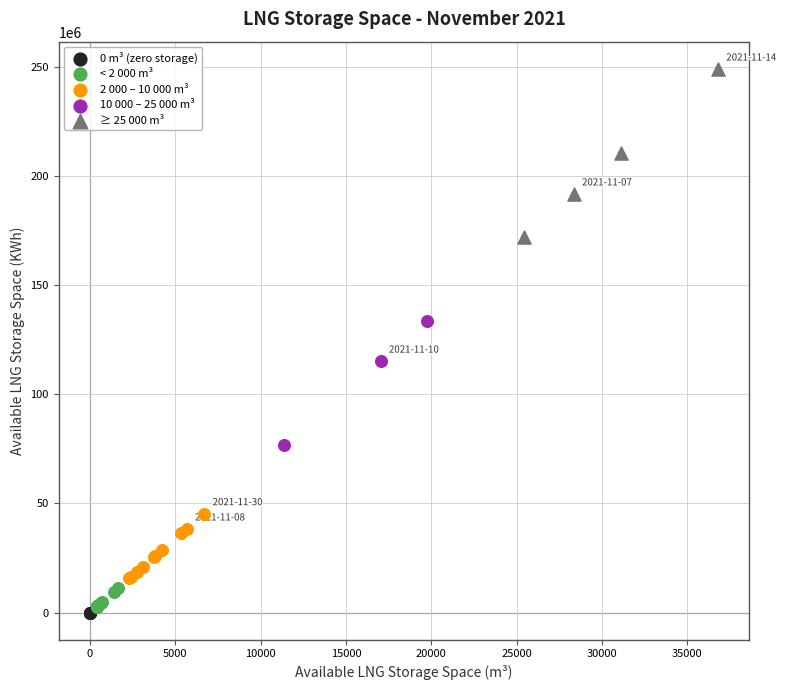

What are all the series names shown in the legend?

0 m³ (zero storage), < 2 000 m³, 2 000 – 10 000 m³, 10 000 – 25 000 m³, ≥ 25 000 m³